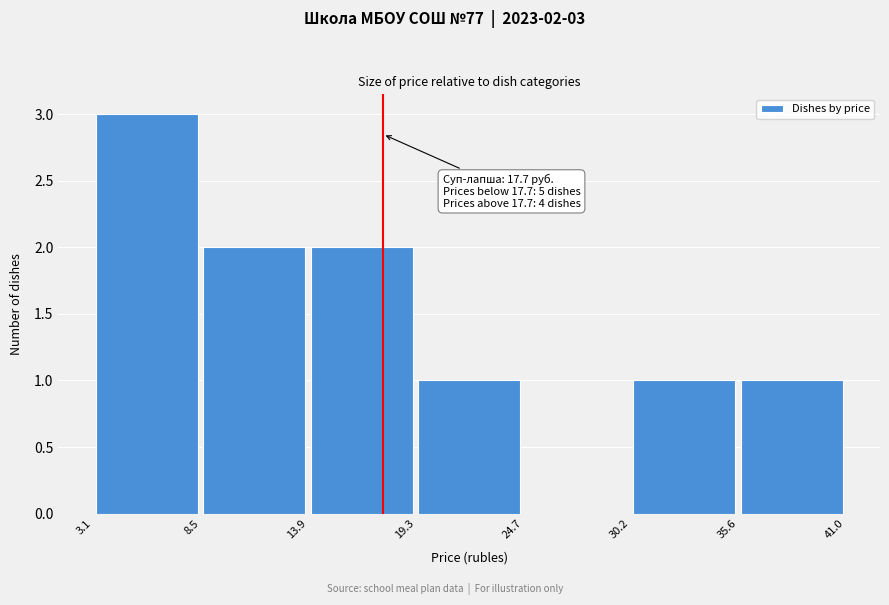

Over which range of the x-axis is the bar tallest?

3.1 to 8.5